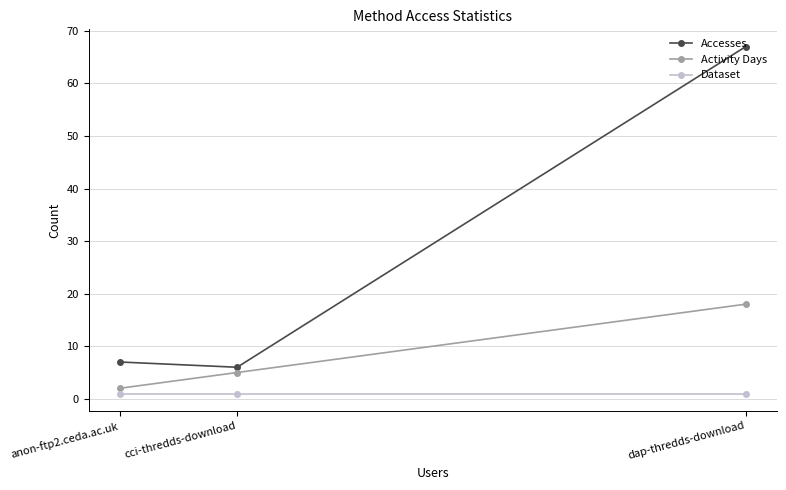

What value does the Accesses series have at dap-thredds-download?

67